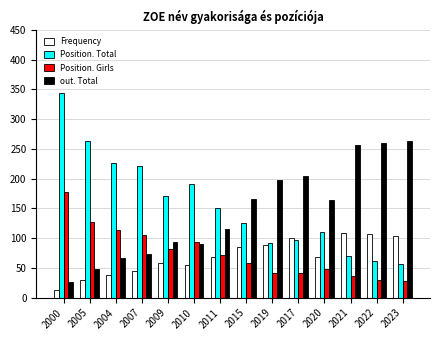

The Position. Total series shows 343 at 2000. True or false?

True